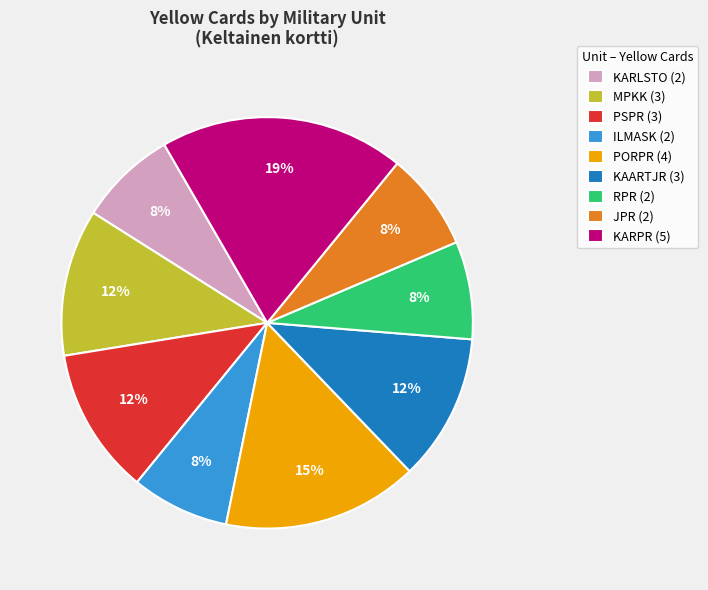

Which category has the biggest portion of the pie?

KARPR (5)